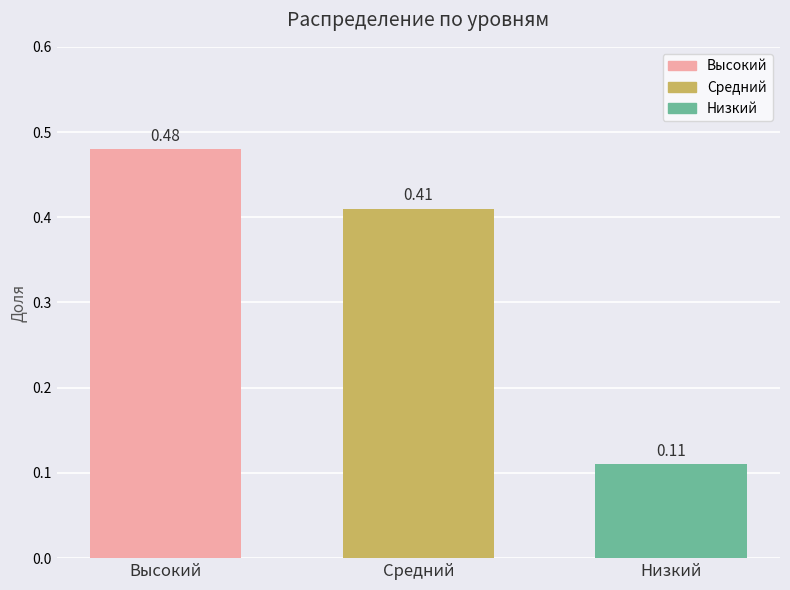

Which label corresponds to the largest value in the chart?

Высокий